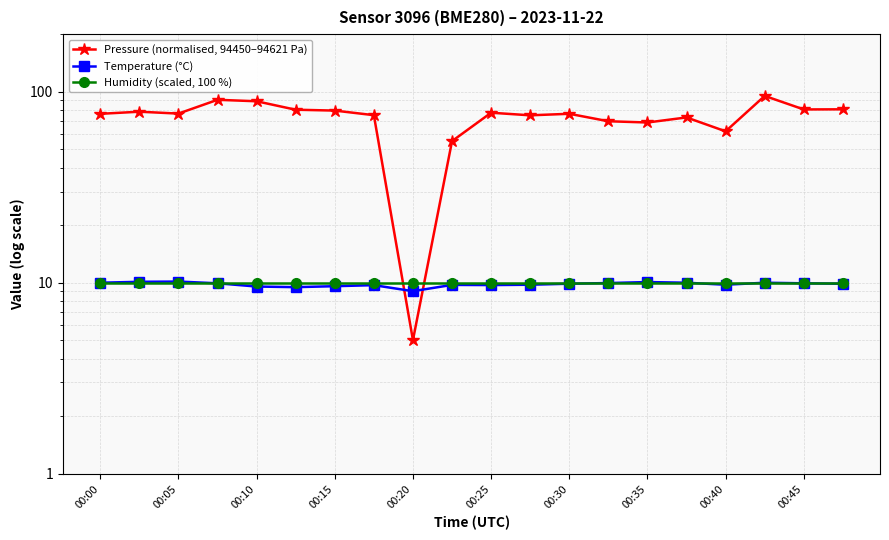

What is the maximum value for Humidity (scaled, 100 %)?

10.0